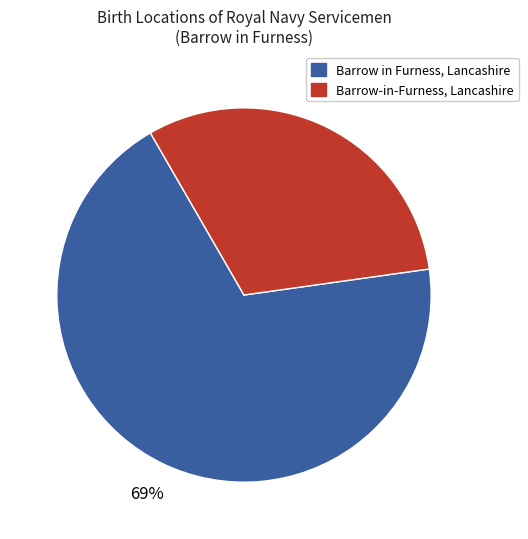

To the nearest percent, what is the average slice percentage?

50%